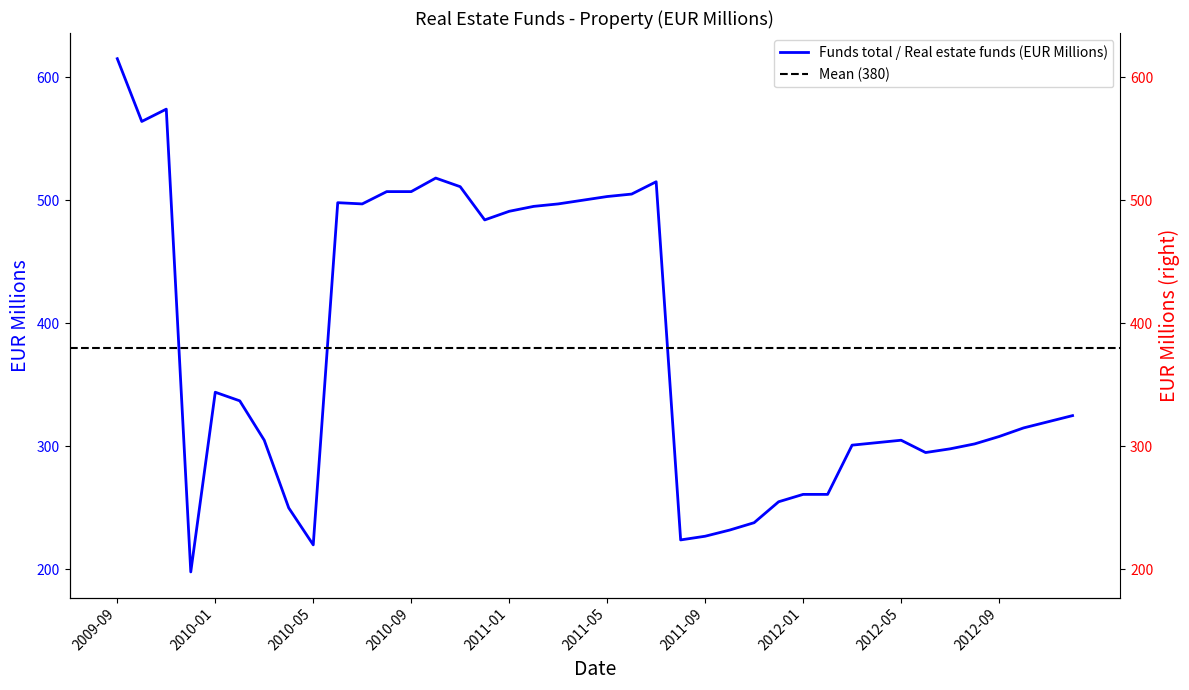

Does the chart display data point markers on the line(s)?

No